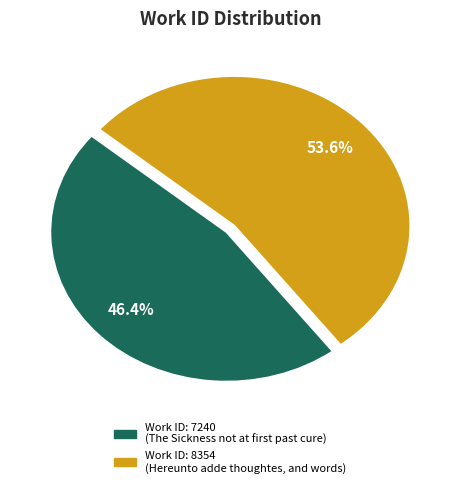

What is the majority slice?

Work ID: 8354 (Hereunto adde thoughtes, and words)